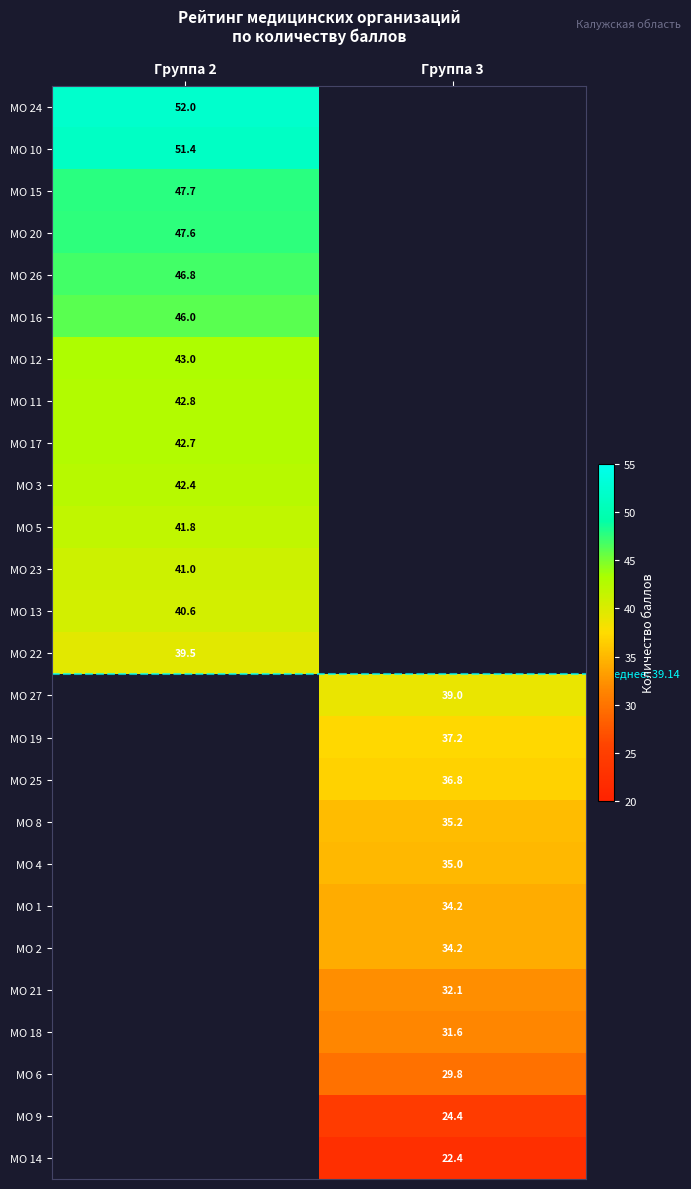

How many distinct data groups are displayed?

26